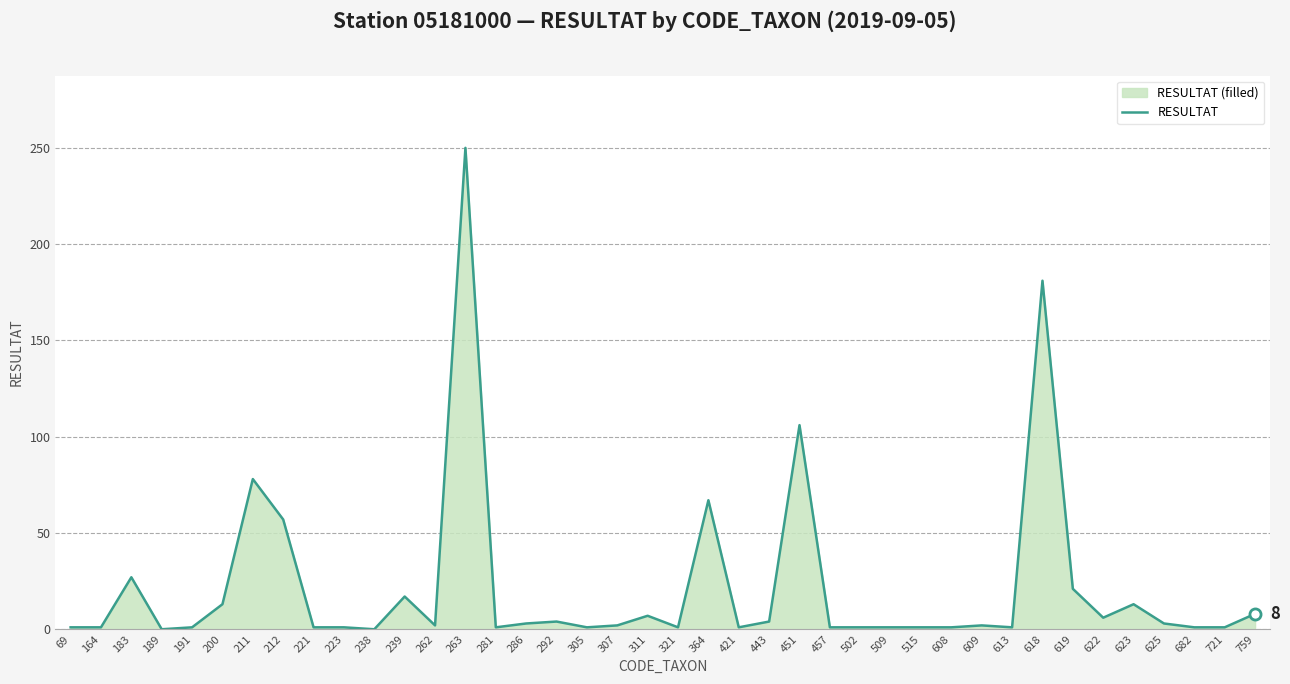

Where does the data first go above 2?

183